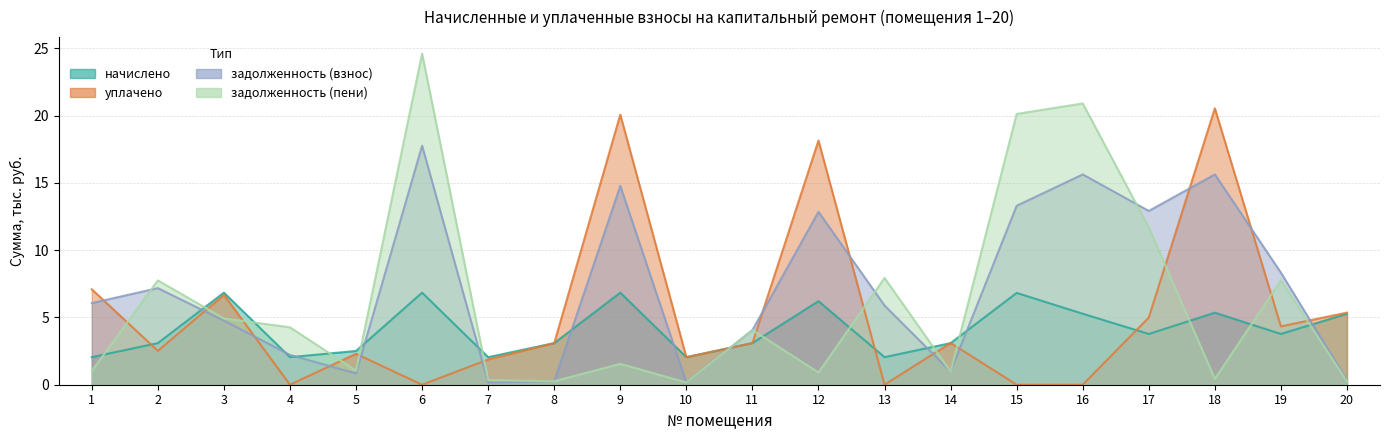

The value of задолженность (взнос) at 17 is 12.9. True or false?

True